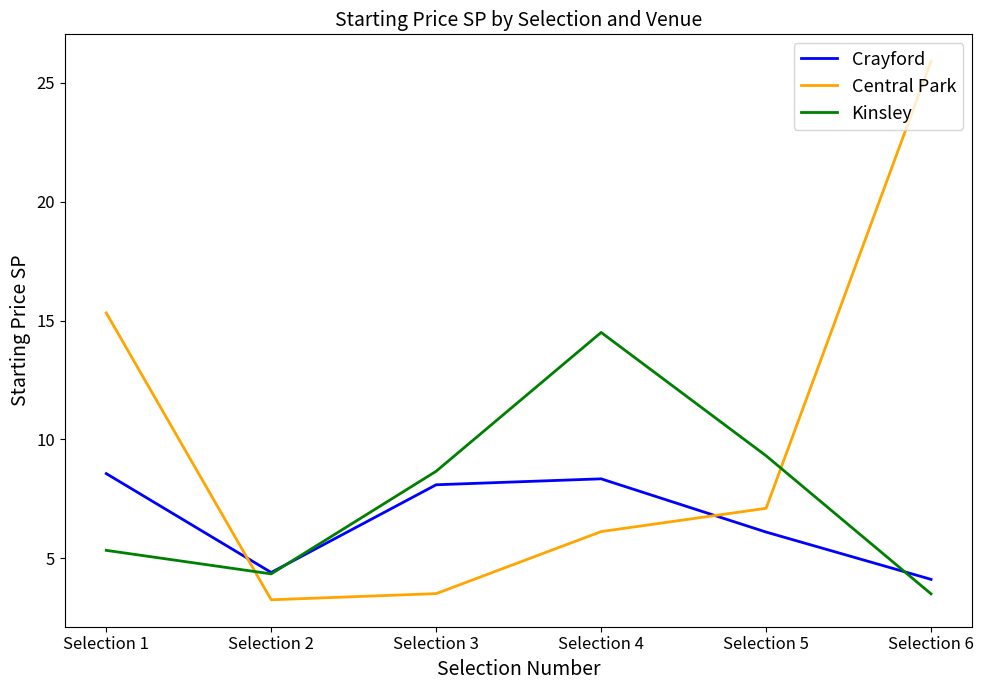

Which series has the largest total across all categories?

Central Park